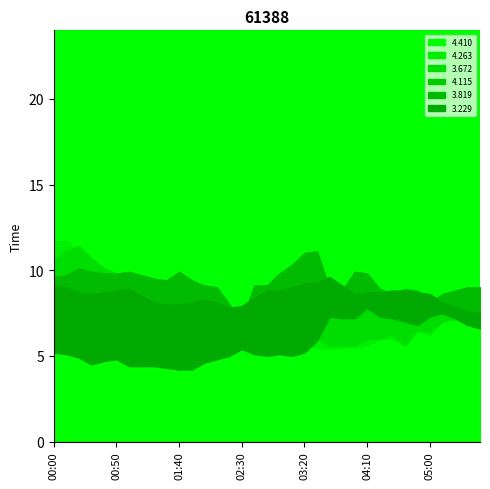

What is the average value of the 4.115 series?

9.3